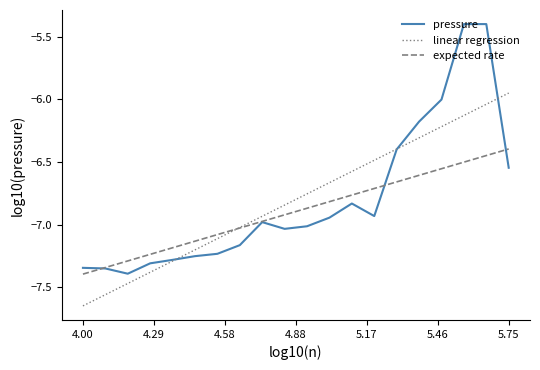

Does the chart display data point markers on the line(s)?

No